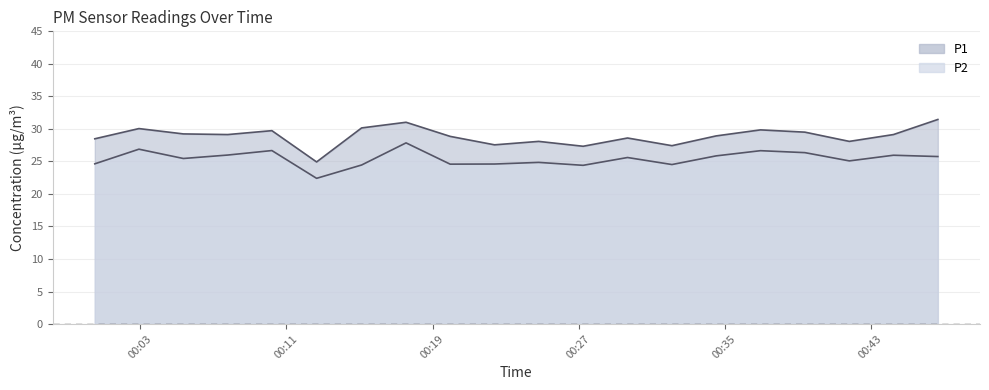

At which label is P1 closest to 28?

05:00